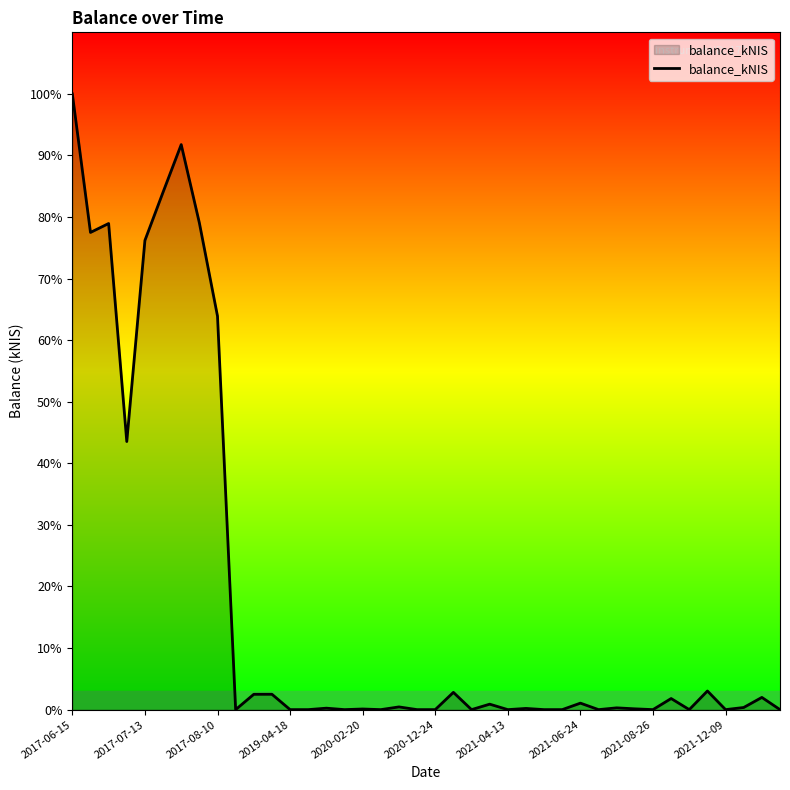

What is the sum of all values?

14275.4